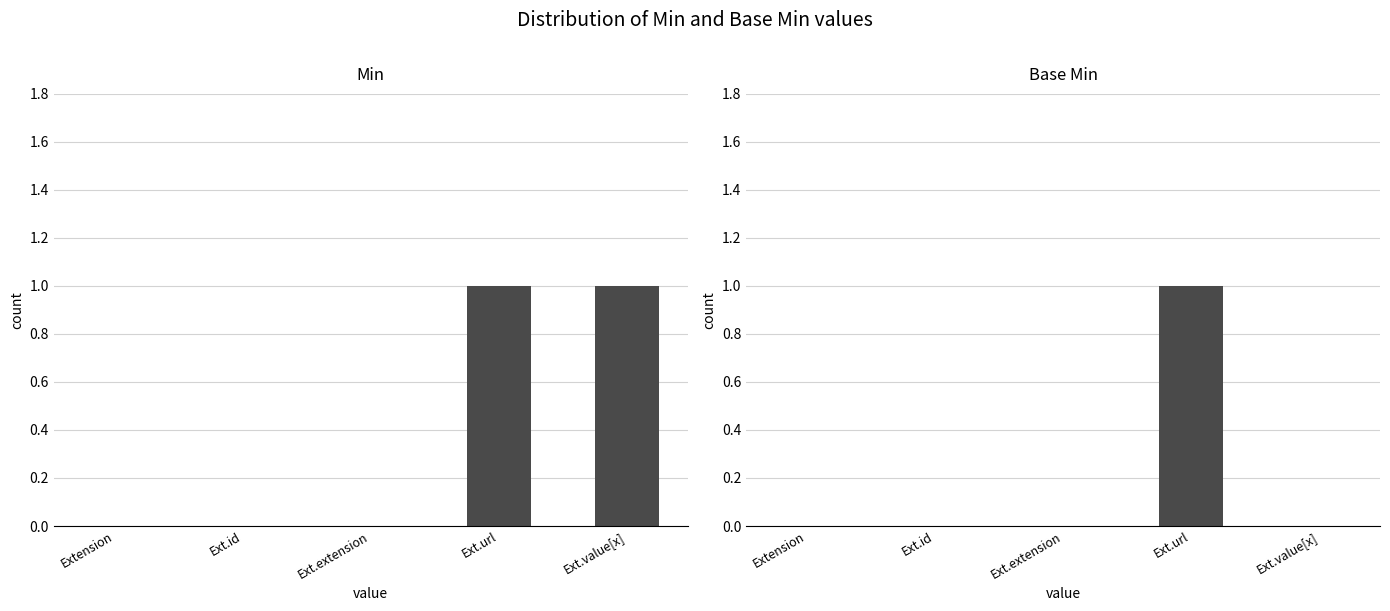

Between Extension and Ext.id, which series saw the biggest shift?

Min